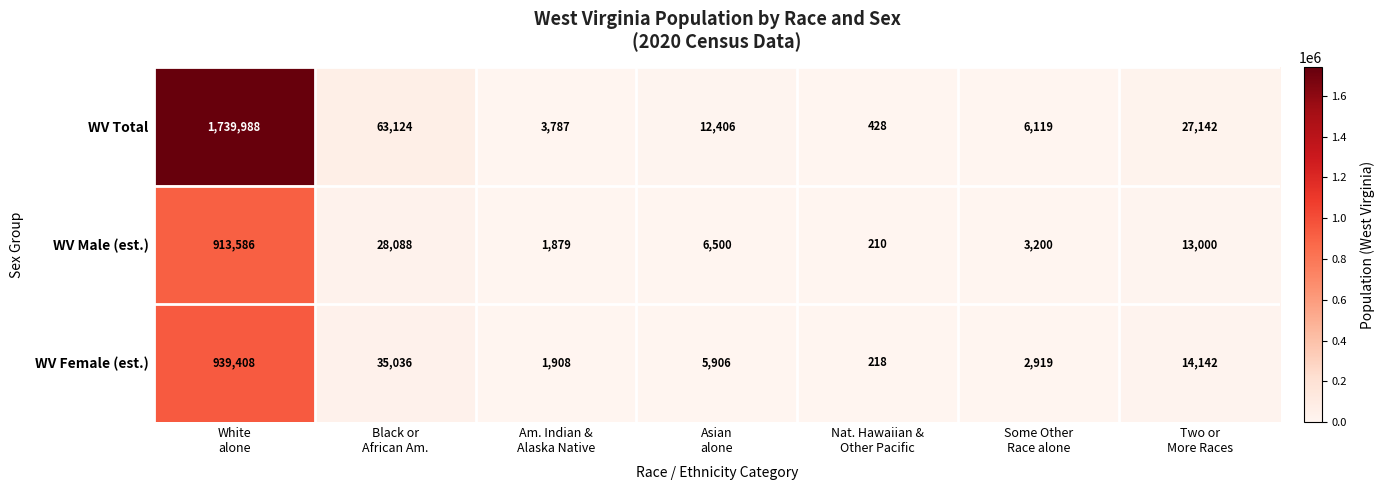

Reading left to right, list all the values displayed in this chart.

WV Total: 1739988	63124	3787	12406	428	6119	27142
WV Male (est.): 913586	28088	1879	6500	210	3200	13000
WV Female (est.): 939408	35036	1908	5906	218	2919	14142